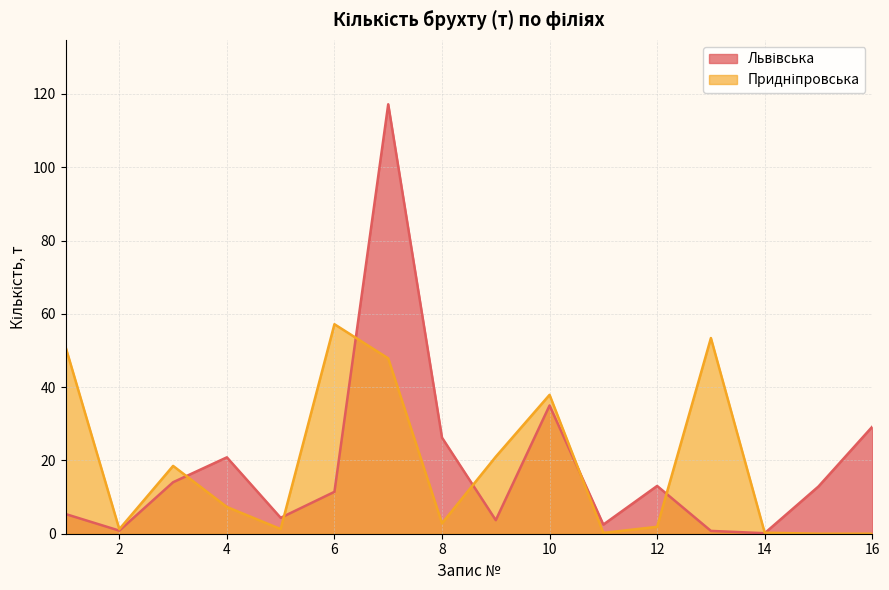

What is the maximum value shown in the chart?

117.2